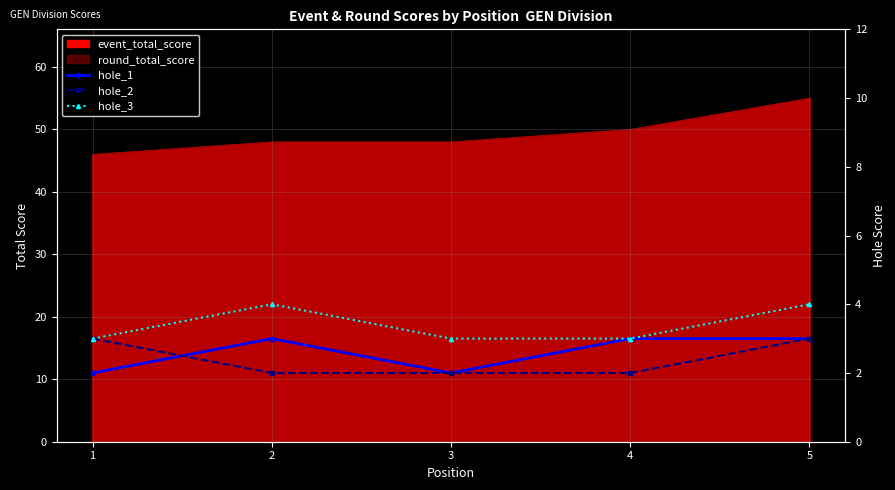

Is the value of hole_3 at 5 greater than the value of hole_1 at 2?

Yes